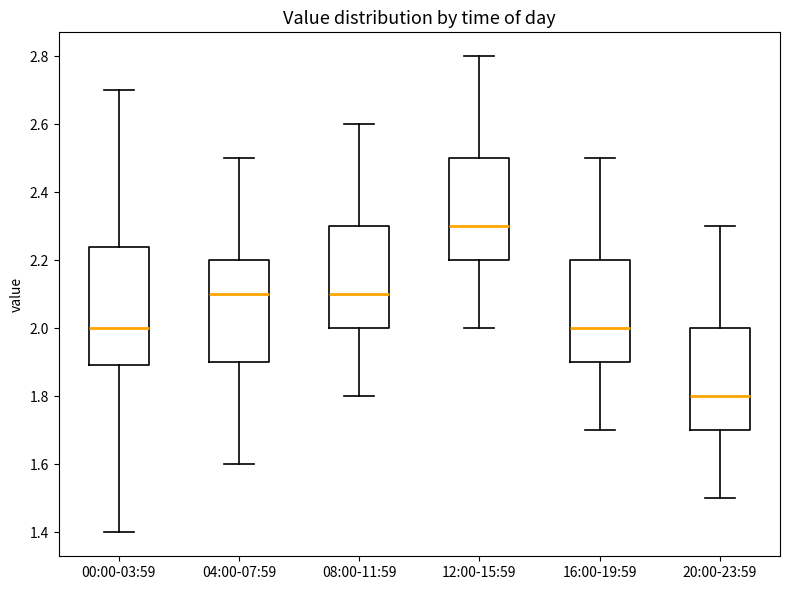

Reading left to right, transcribe this box plot: for each box, give where its median line is, the range the box spans, and where its two whiskers end, as read against the y-axis. The values are not printed on the chart, so give them approximately, as read against the axis.

00:00-03:59: median 2.00, box 1.90 to 2.24, whiskers 1.40 to 2.70
04:00-07:59: median 2.10, box 1.90 to 2.20, whiskers 1.60 to 2.50
08:00-11:59: median 2.10, box 2.00 to 2.30, whiskers 1.80 to 2.60
12:00-15:59: median 2.30, box 2.20 to 2.50, whiskers 2.00 to 2.80
16:00-19:59: median 2.00, box 1.90 to 2.20, whiskers 1.70 to 2.50
20:00-23:59: median 1.80, box 1.70 to 2.00, whiskers 1.50 to 2.30